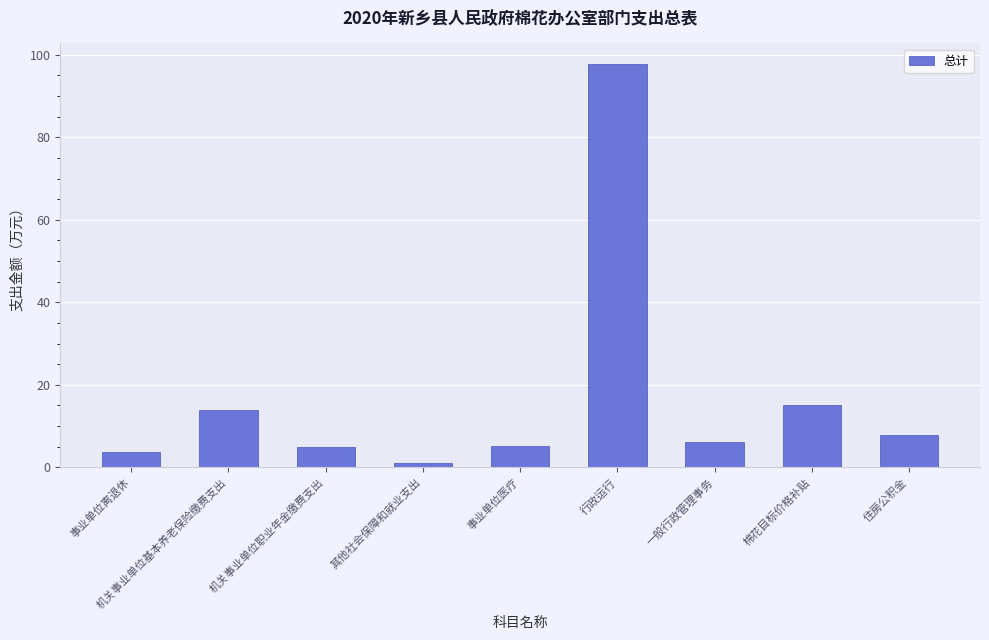

What is the change in value from 事业单位离退休 to 其他社会保障和就业支出?

-2.8